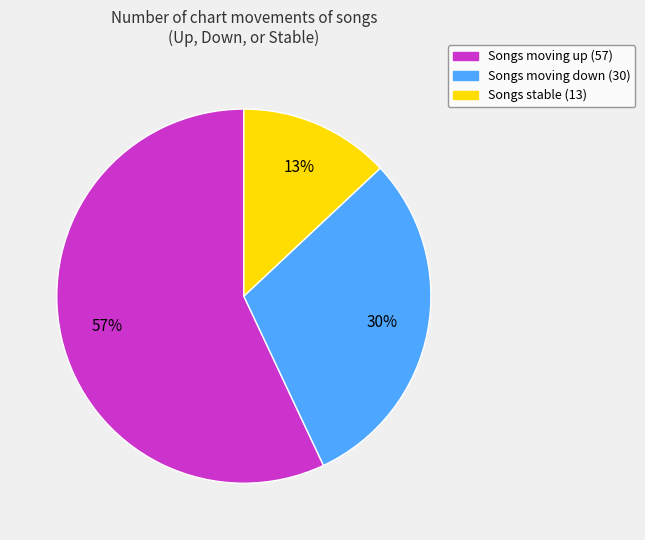

To the nearest percent, what is the average slice percentage?

33%